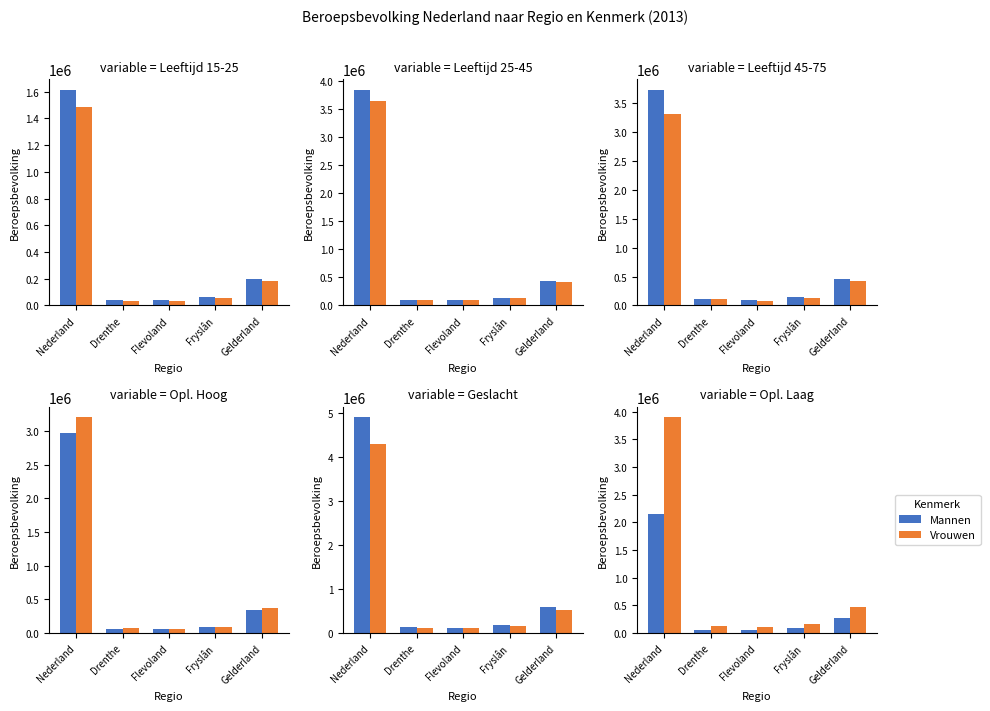

What is the label of the 2nd bar from the left?

Drenthe